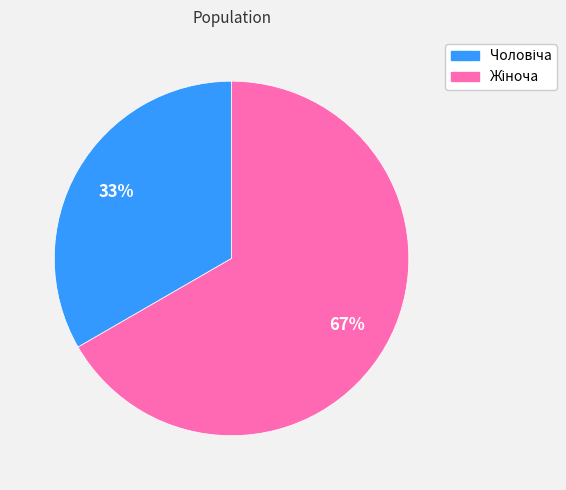

Is there any slice that represents more than half of the pie?

Yes